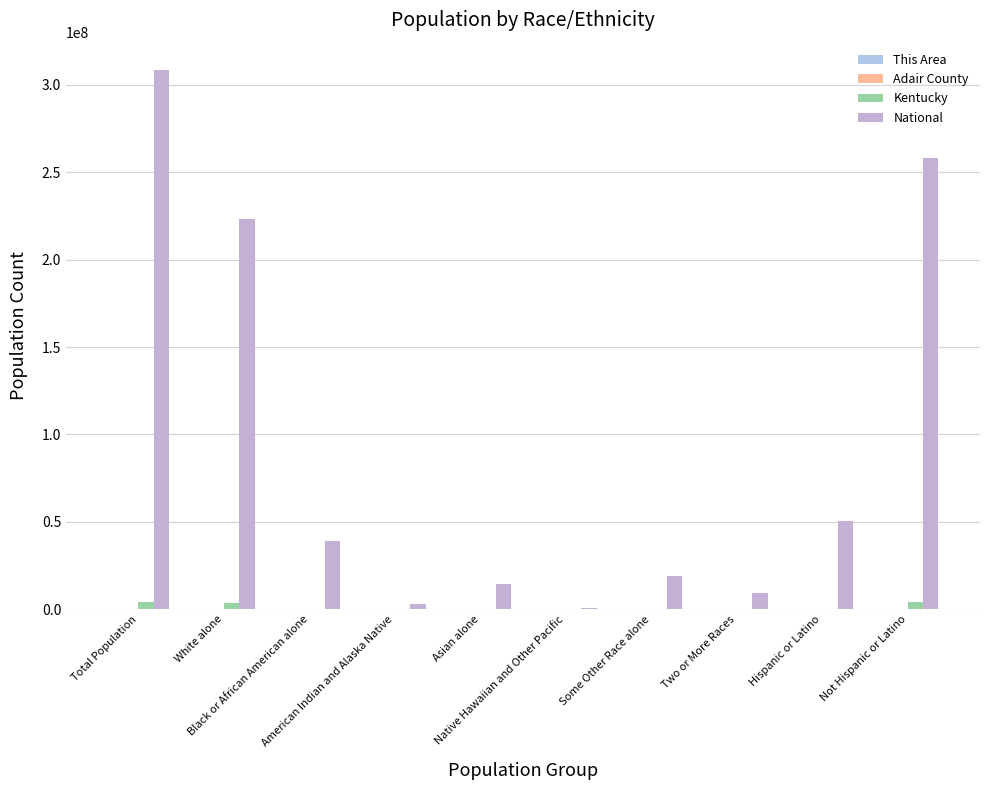

What is the total value across all series at Black or African American alone?

39267348